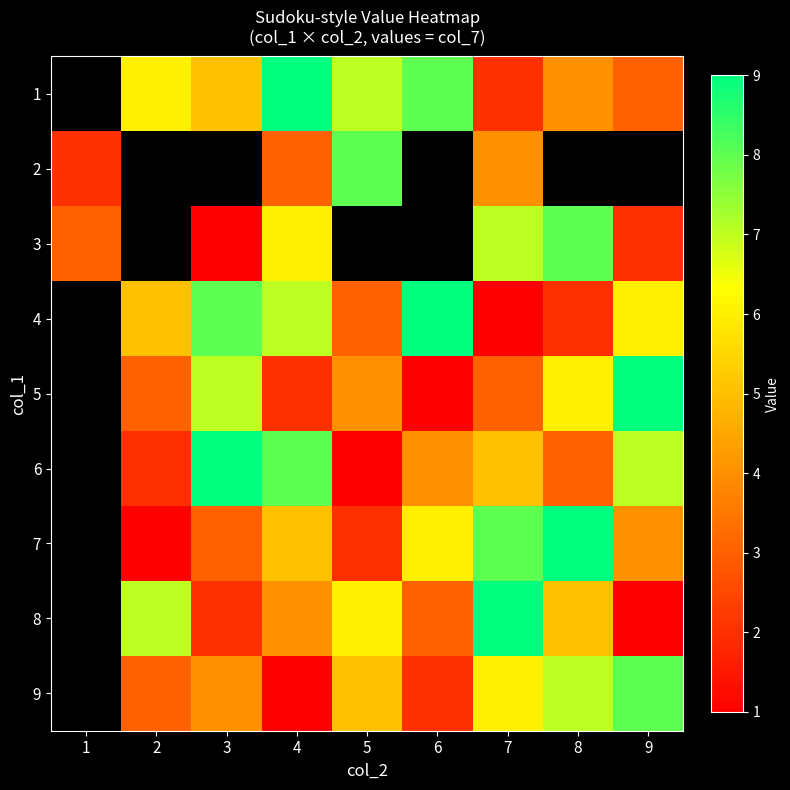

The 7 series shows 9.0 at 8. True or false?

True